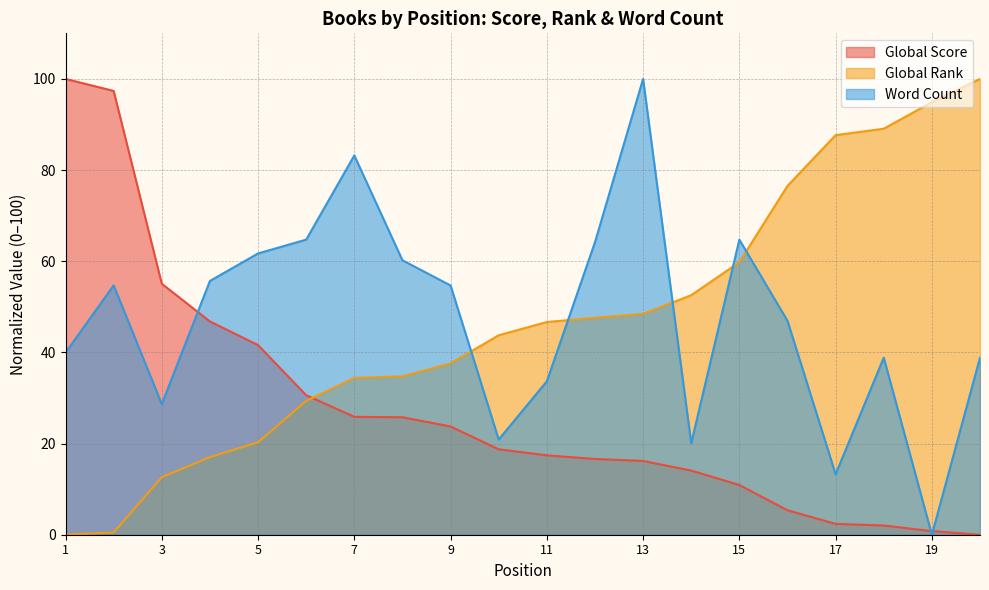

What is the sum of all Global Rank values?

933.5